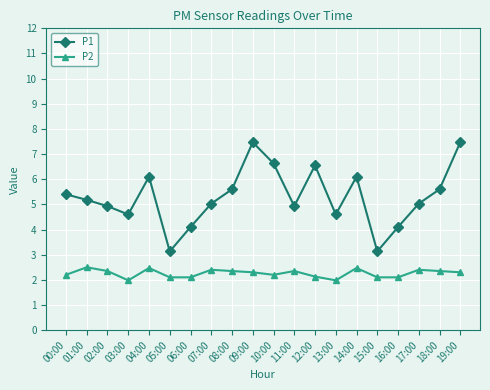

True or false: P1 and P2 cross at least once.

False